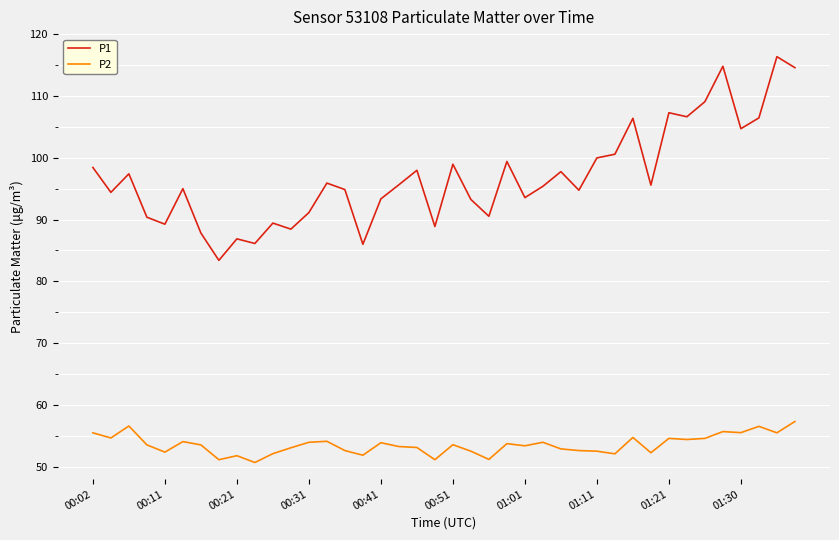

What is the minimum value shown in the chart?

50.7